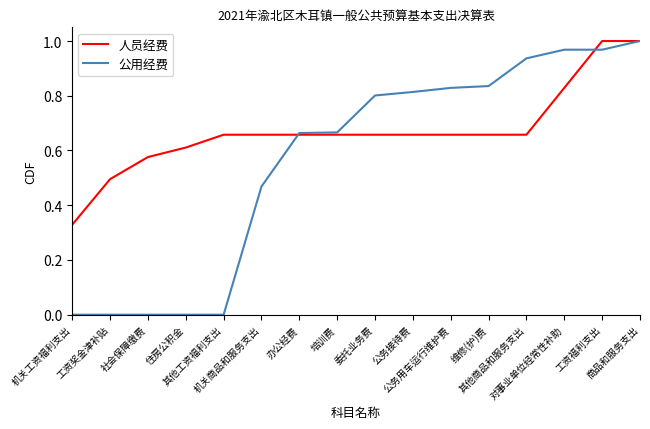

What is the difference between the 人员经费 values at 住房公积金 and 对事业单位经常性补助?

0.2